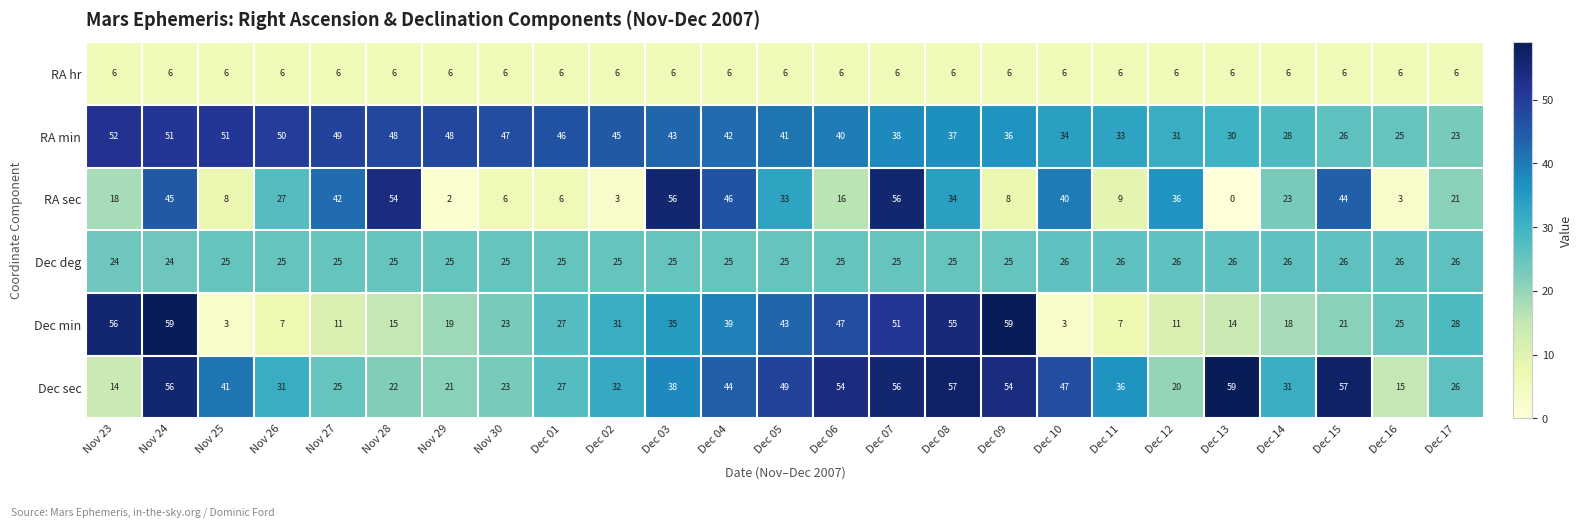

Between Dec 05 and Dec 16, which series saw the biggest shift?

Dec sec